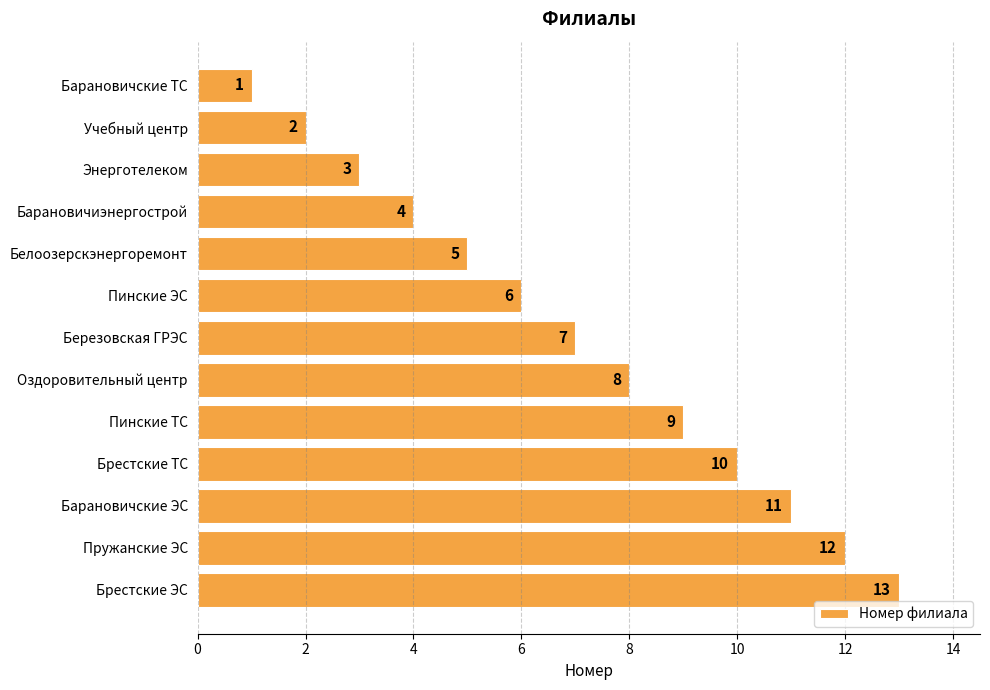

How many distinct data groups are displayed?

1